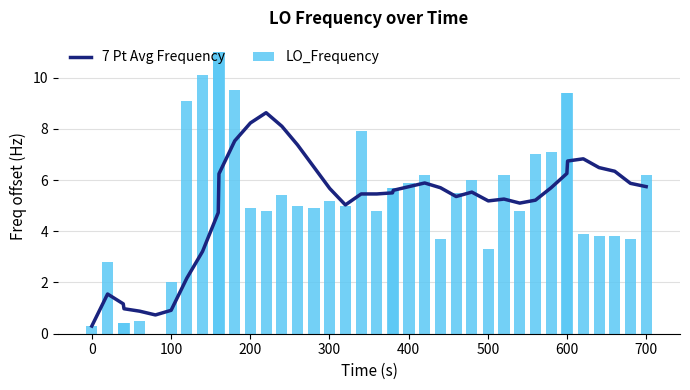

What is the sum of all LO_Frequency values?

212.3